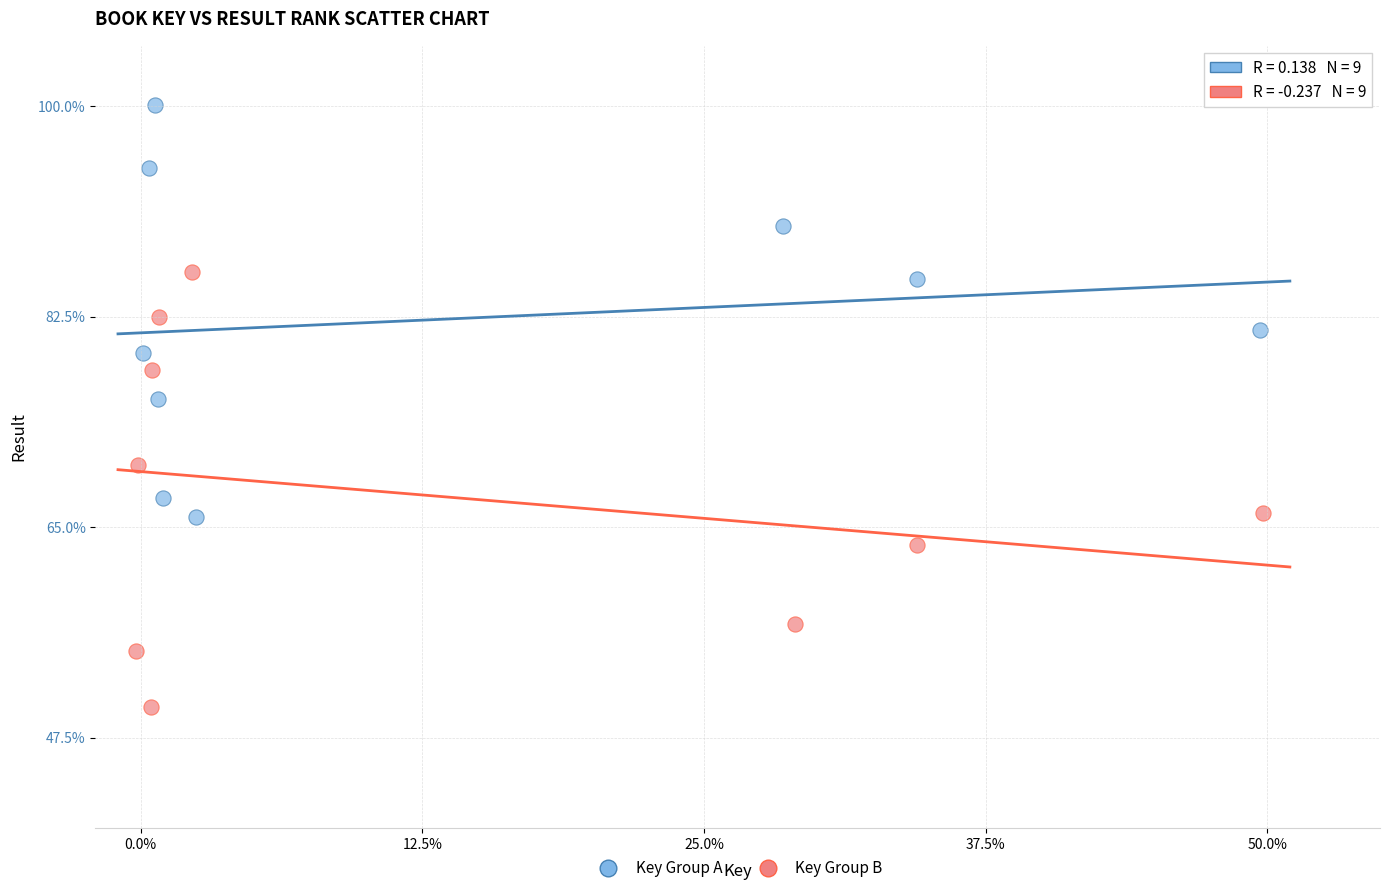

Which series contains the lowest Y value?

Key Group B